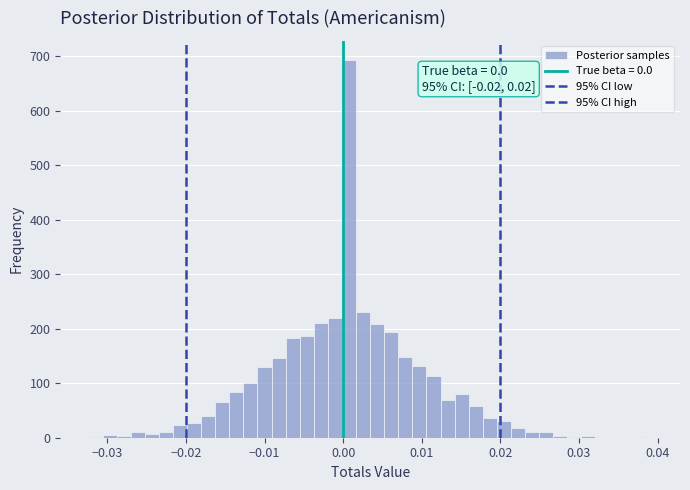

Read against the x-axis, roughly where is the centre of the tallest bar?

0.001